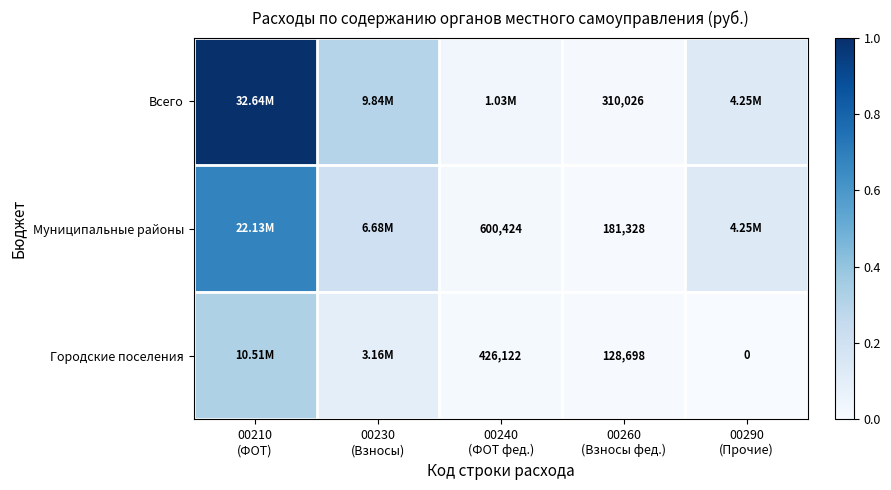

Which category has the lowest value across all series?

00290
(Прочие)